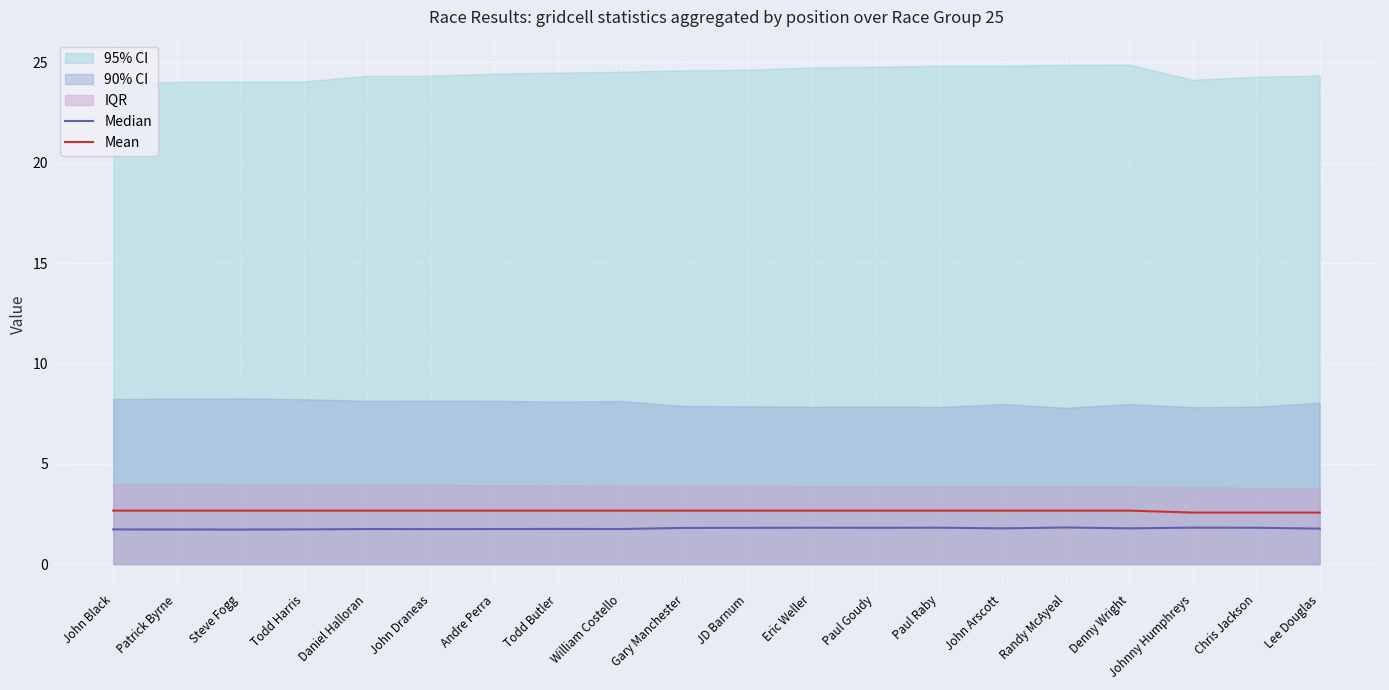

Rank the series at Todd Harris from highest to lowest value.

Mean, Median